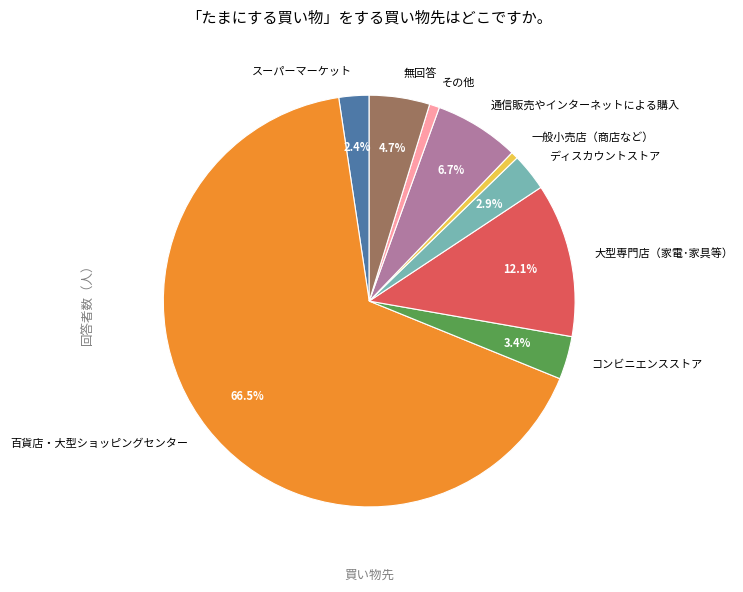

How many slices are in this pie chart?

9